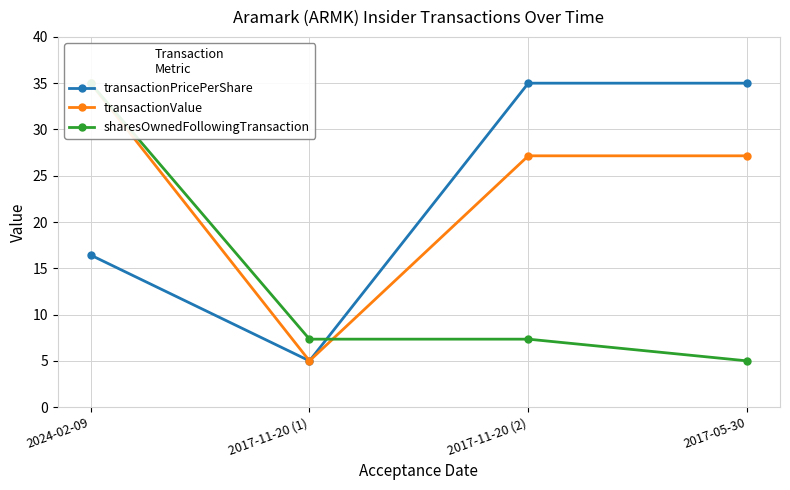

What position from the left is 2017-05-30?

4